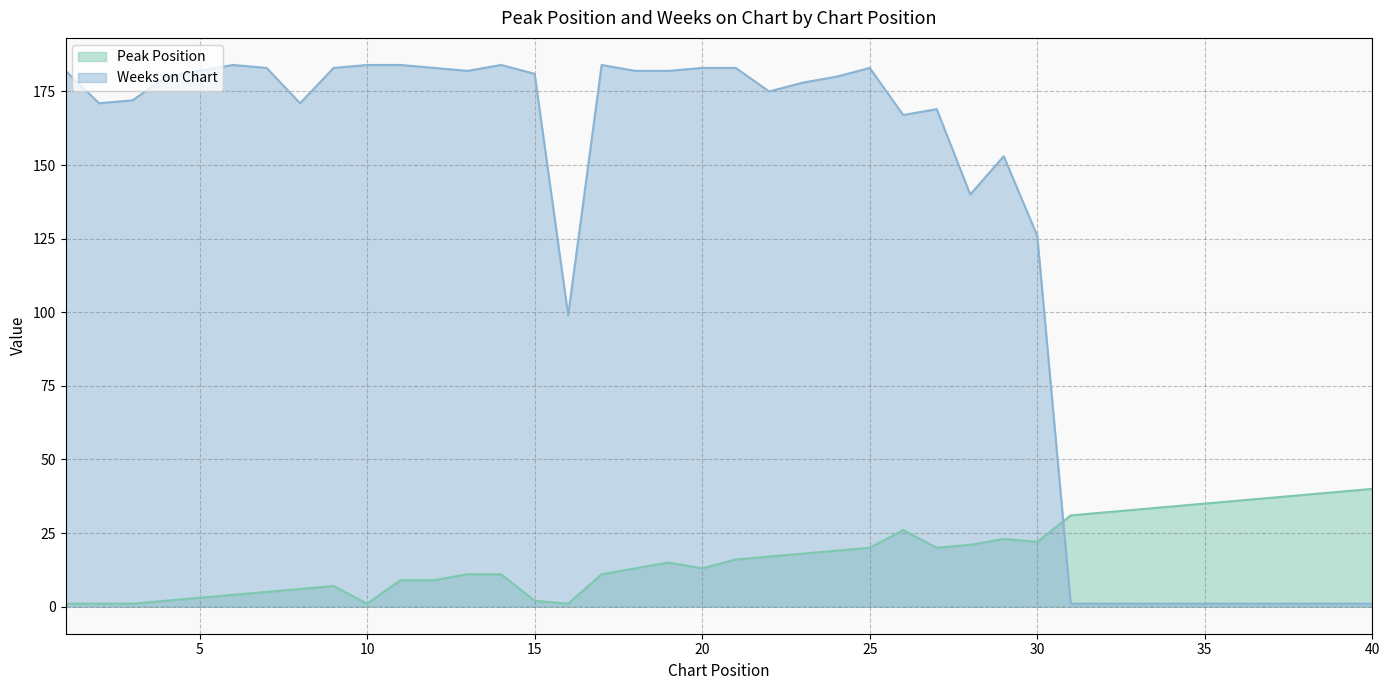

At which category does Weeks on Chart reach its first local peak?

6